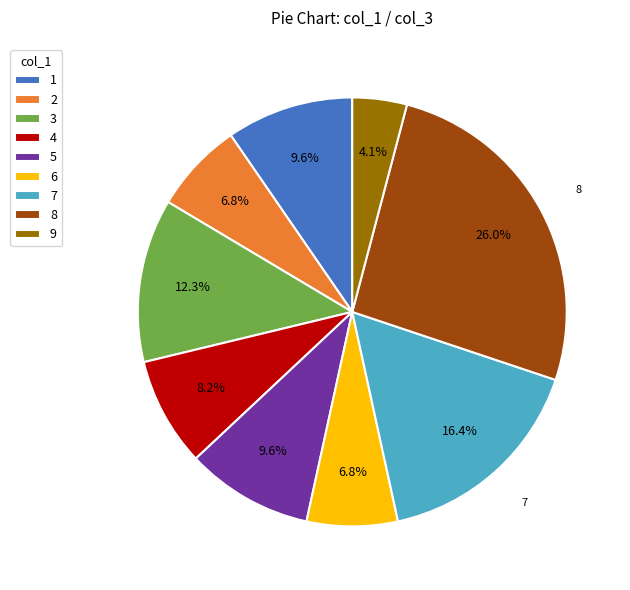

What is the ratio of the value at 9 to the value at 1?

0.4